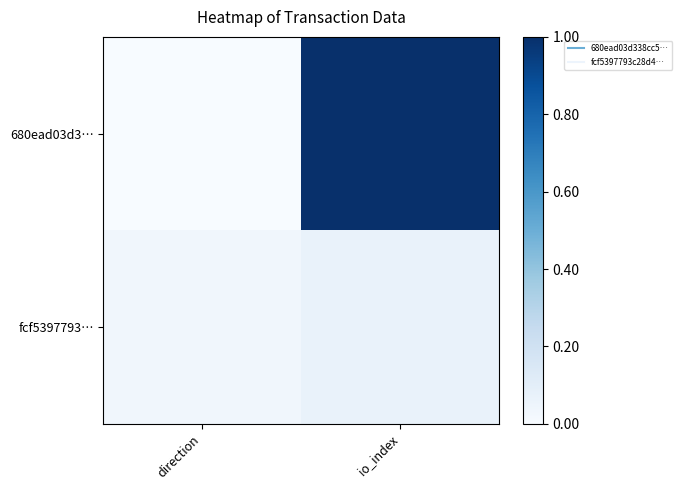

Reading left to right, list all the values displayed in this chart.

680ead03d3…: direction=0.0	io_index=1.0
fcf5397793…: direction=0.0	io_index=0.1